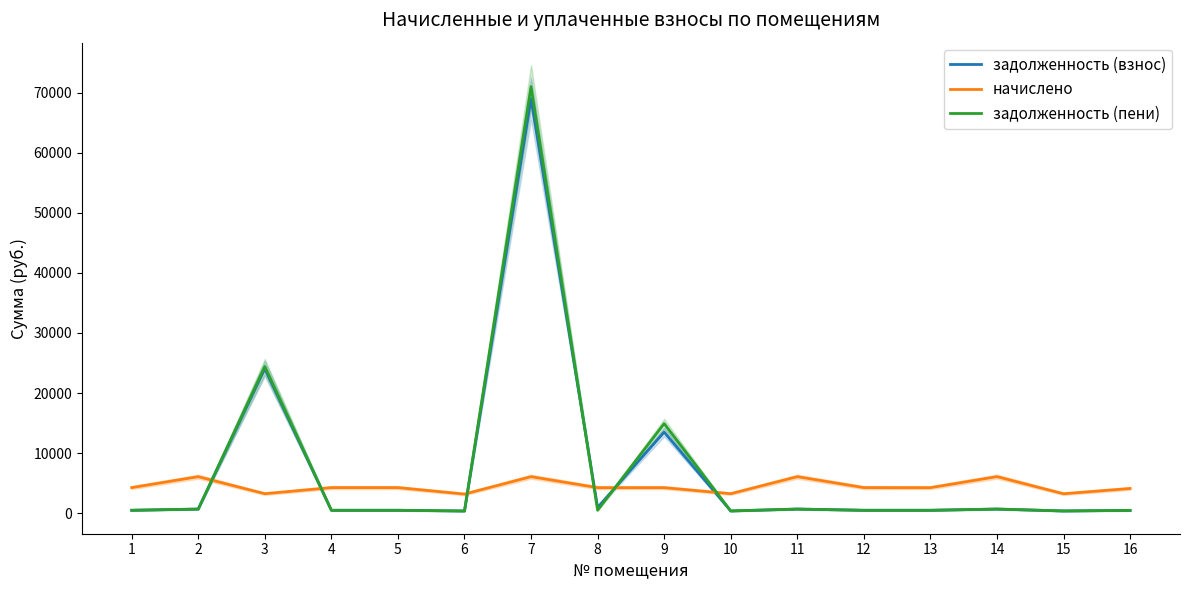

What is the total value across all series at 12?

5191.6